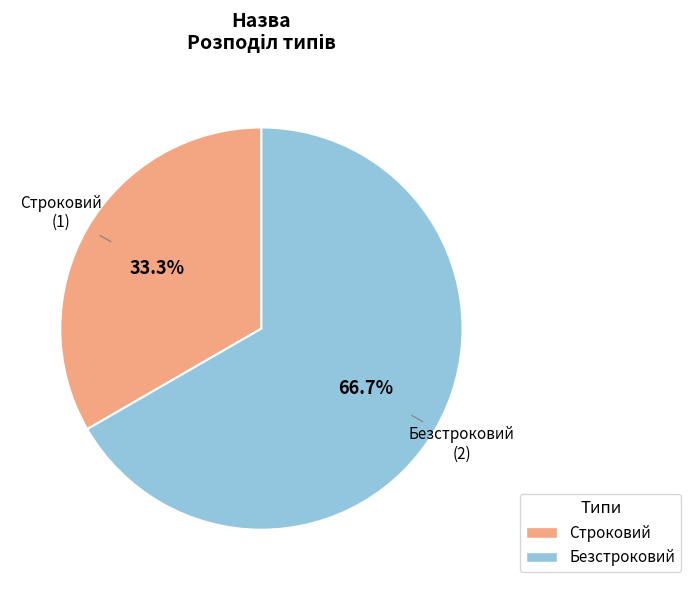

Between Строковий and Безстроковий, which is larger?

Безстроковий